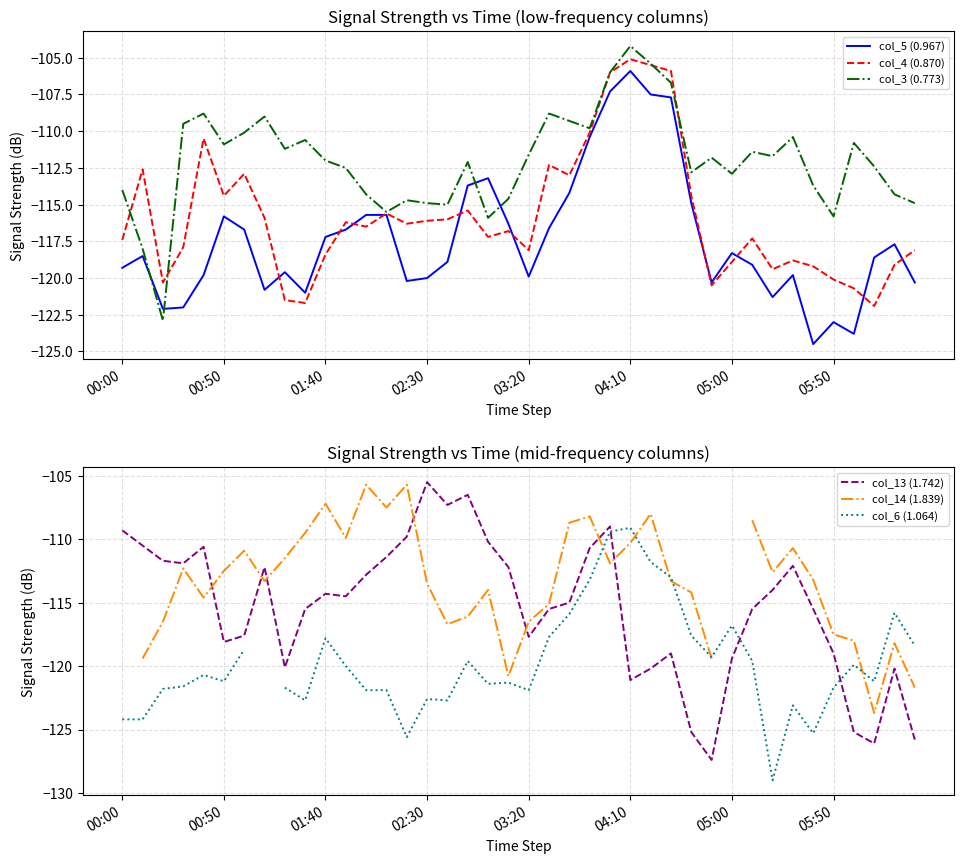

What is the maximum value for col_13 (1.742)?

-105.5